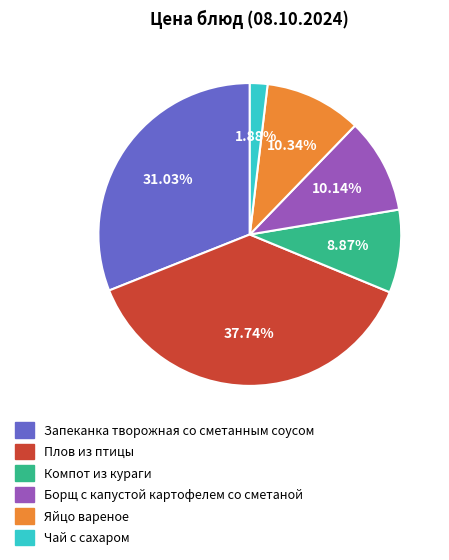

True or false: Компот из кураги accounts for 20% of the total.

False